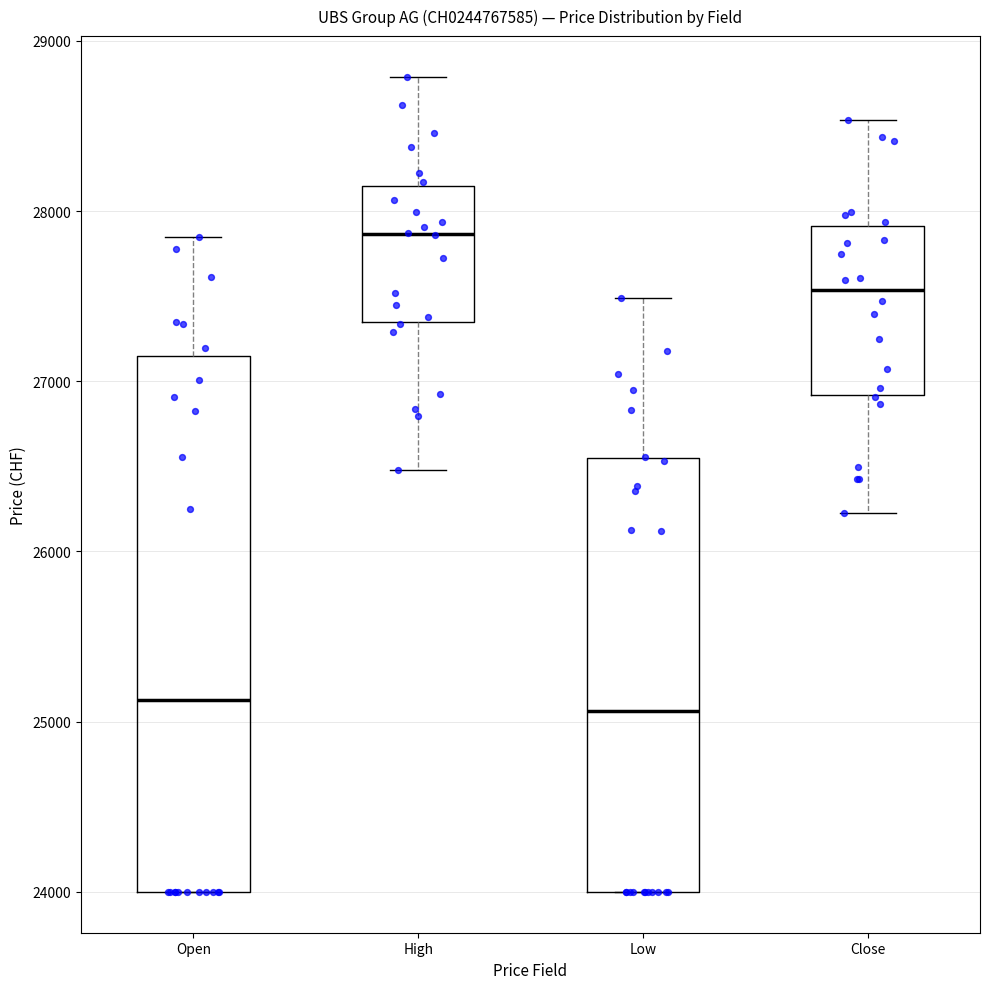

Comparing the boxes themselves (not the whiskers), which one is the tallest?

Open